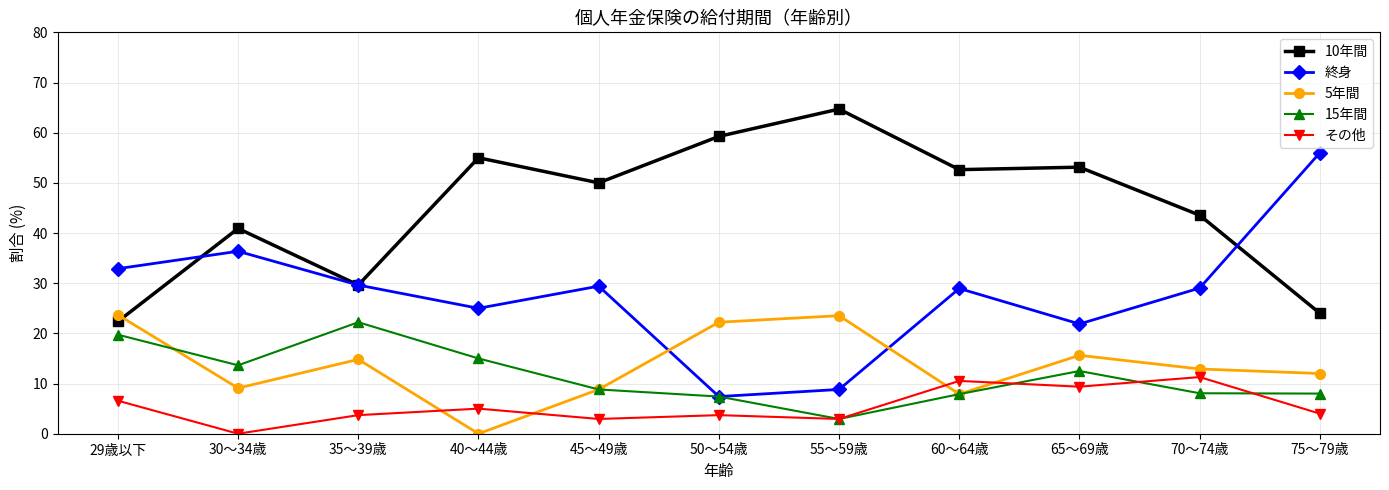

How many lines are shown in the chart?

5